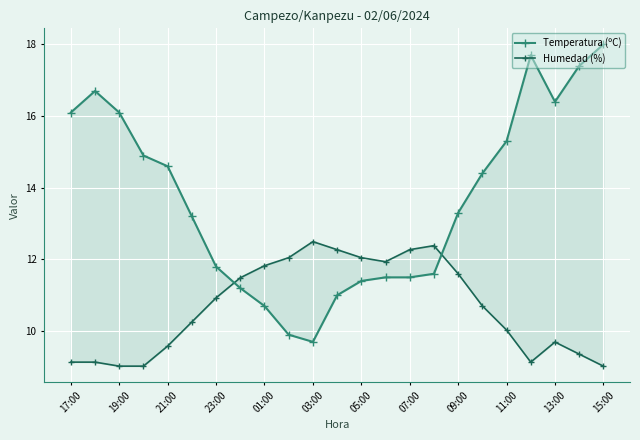

The Temperatura (ºC) series shows 15.3 at 13. True or false?

False